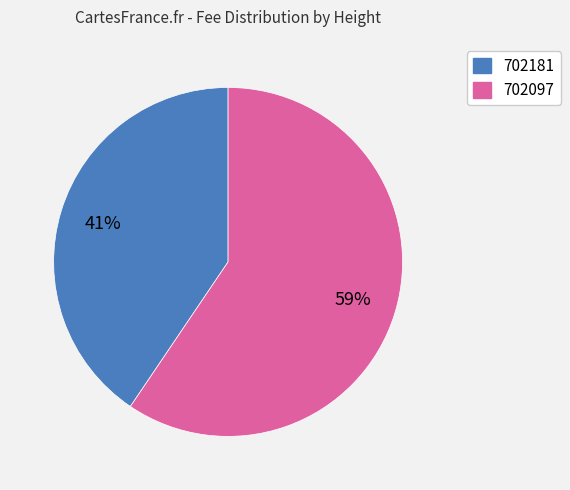

To the nearest percent, what percentage of the pie is 702097?

59%